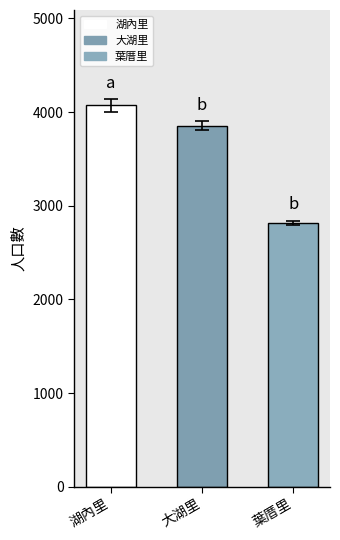

Which label corresponds to the smallest value in the chart?

葉厝里